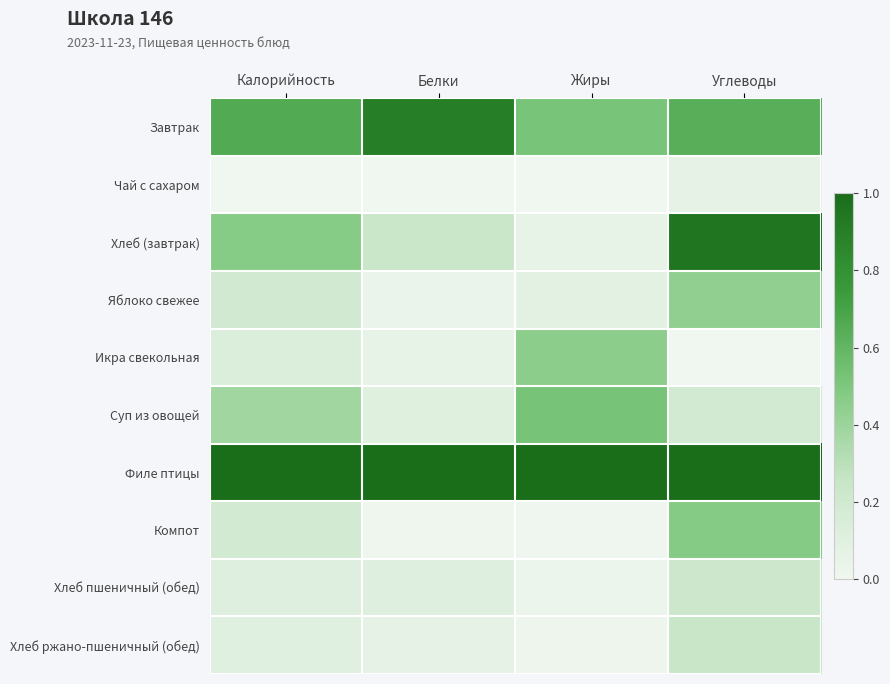

At which category is the sum across all series the highest?

Углеводы